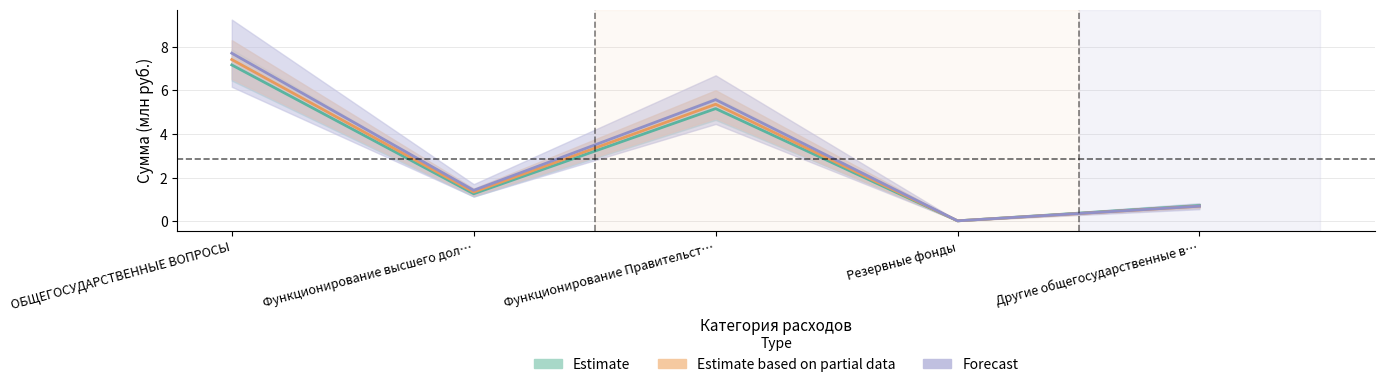

What position from the right is Другие общегосударственные в…?

1